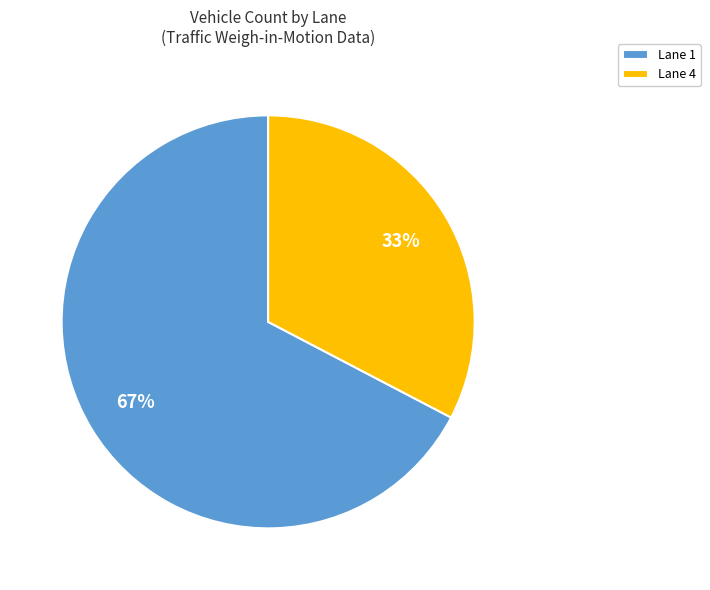

Which slice represents more than half of the pie?

Lane 1